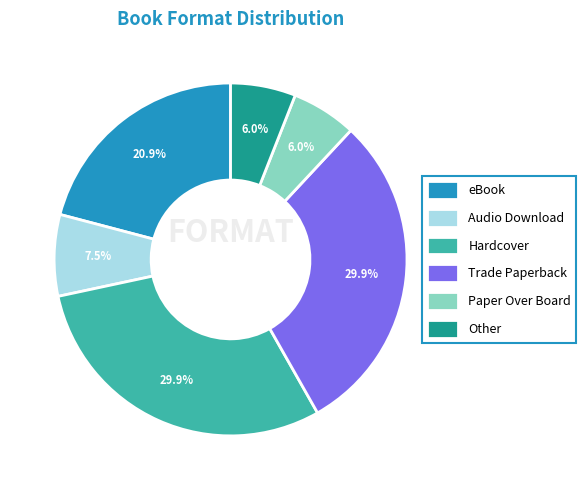

Approximately how many times larger is the value at Hardcover compared to Paper Over Board?

5.0